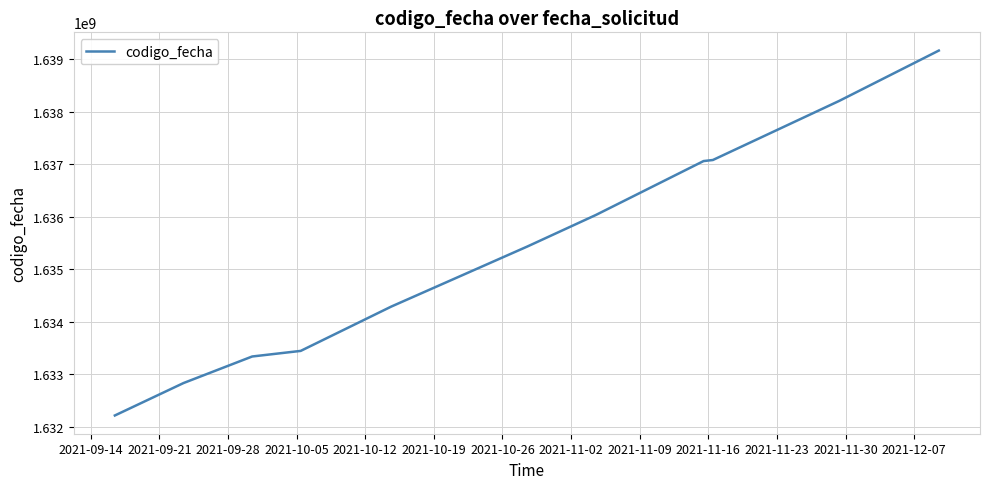

Does the chart display data point markers on the line(s)?

No